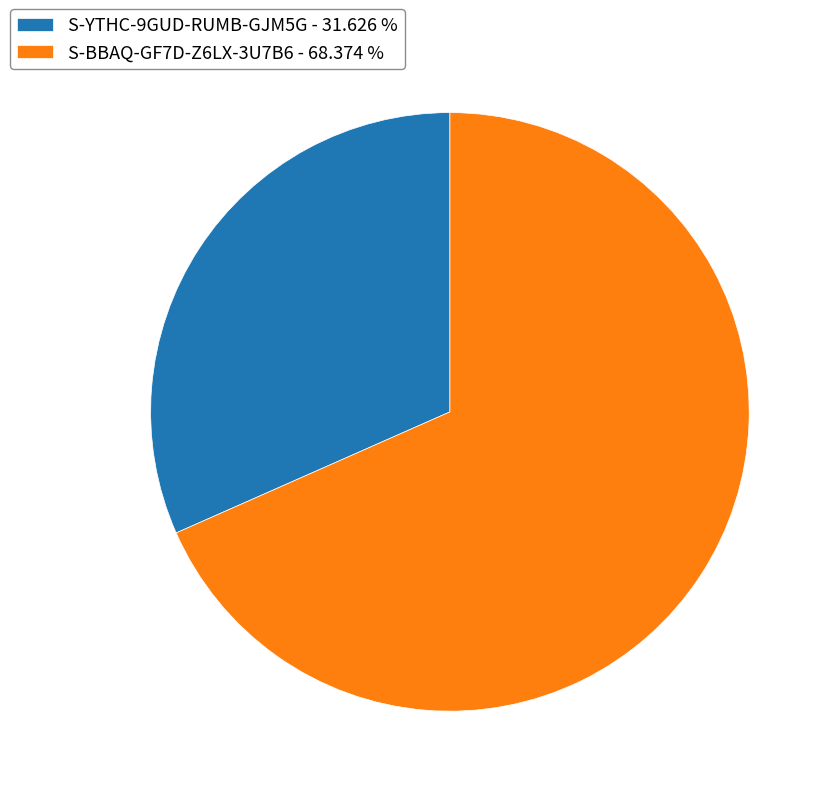

Is there a majority slice in this chart?

Yes